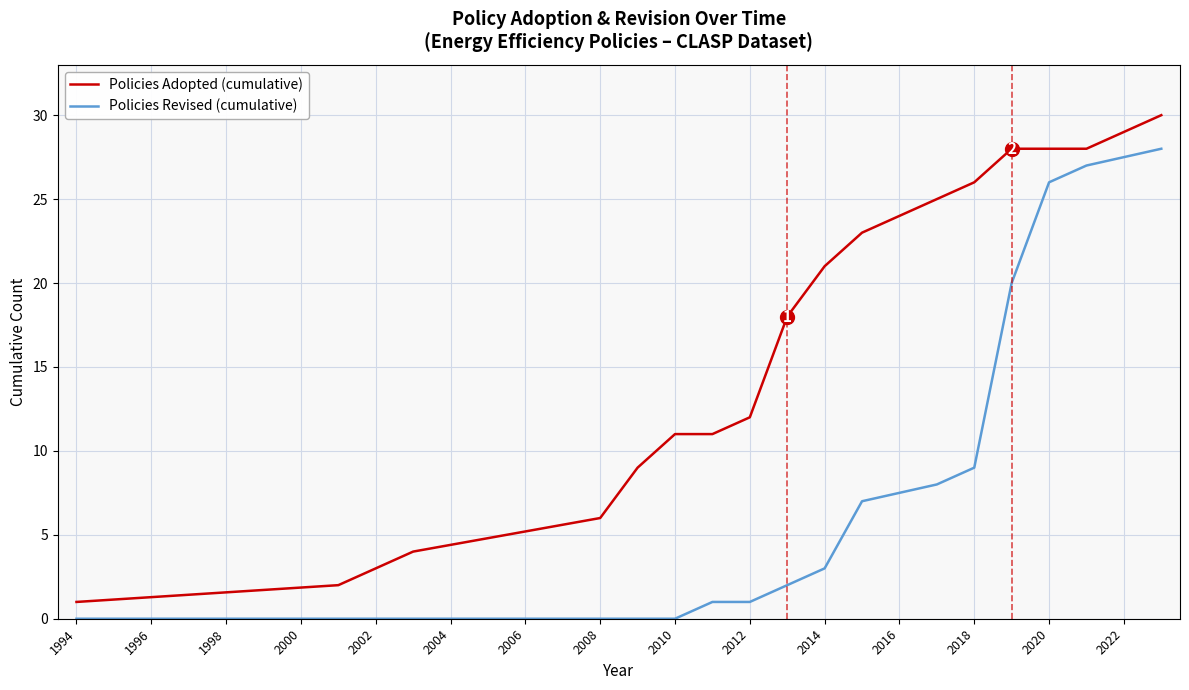

What is the highest value of the Policies Revised (cumulative) series?

28